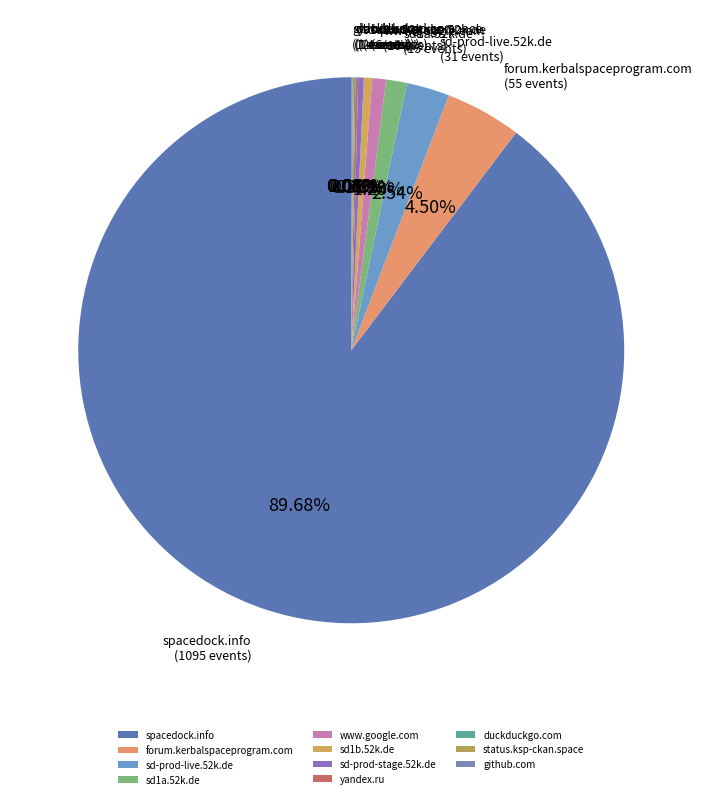

What percentage do sd1b.52k.de and sd-prod-live.52k.de together represent?

3.0%